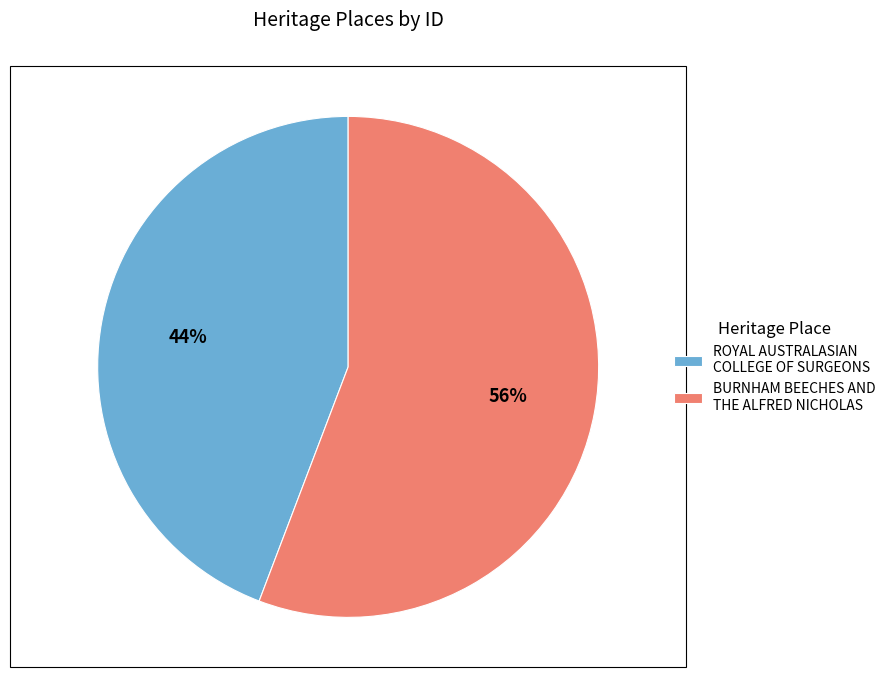

Which category has the smallest portion of the pie?

ROYAL AUSTRALASIAN COLLEGE OF SURGEONS